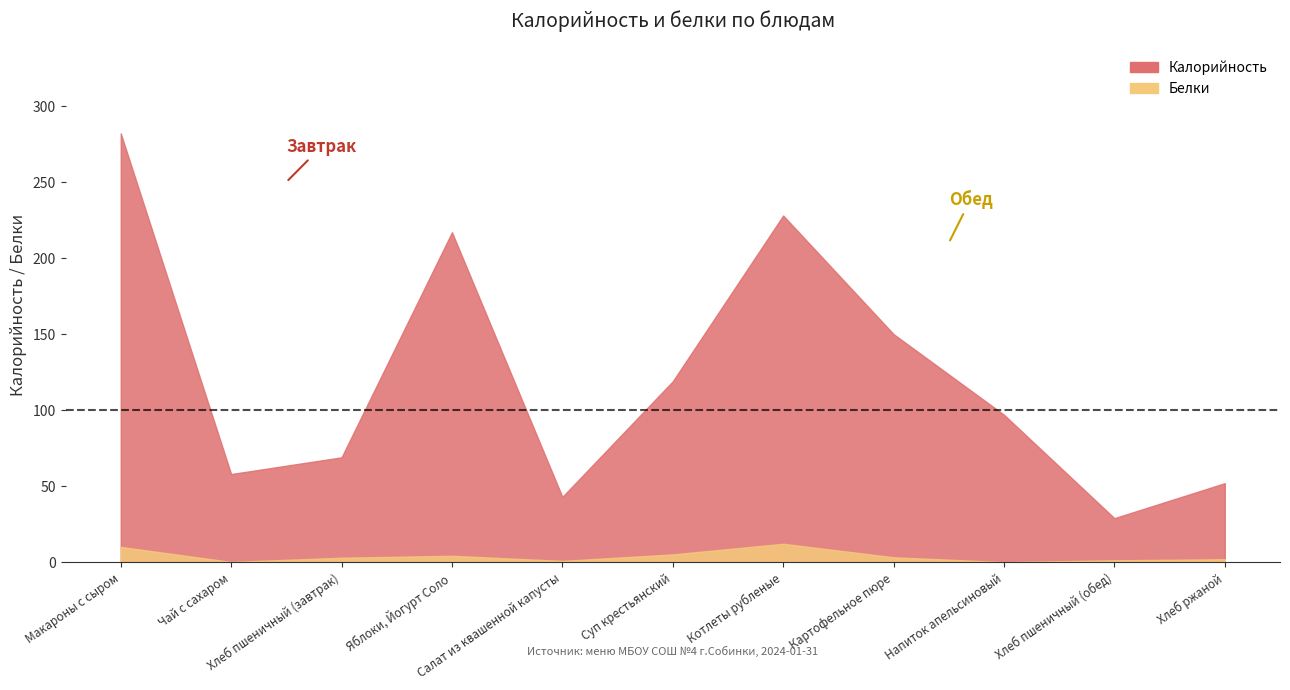

How many data points in Калорийность are above 97?

5